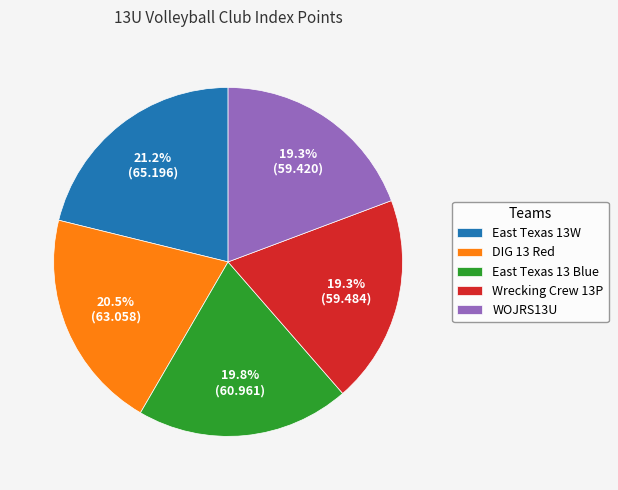

The WOJRS13U slice represents 19% of the pie. True or false?

True